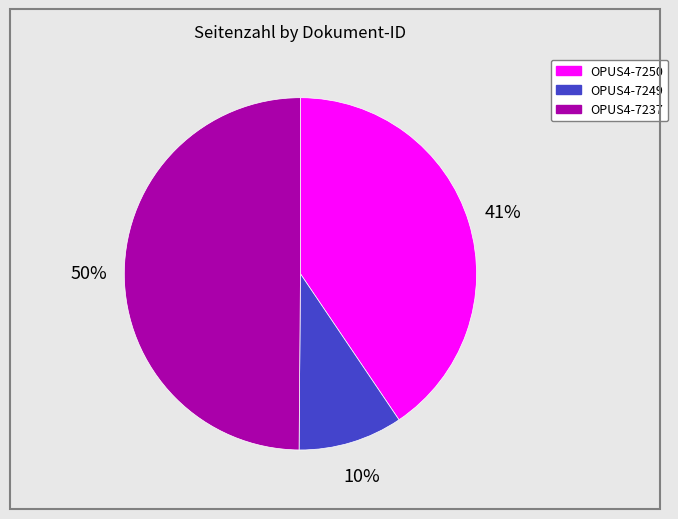

Does OPUS4-7249 account for over 50% of the chart?

No